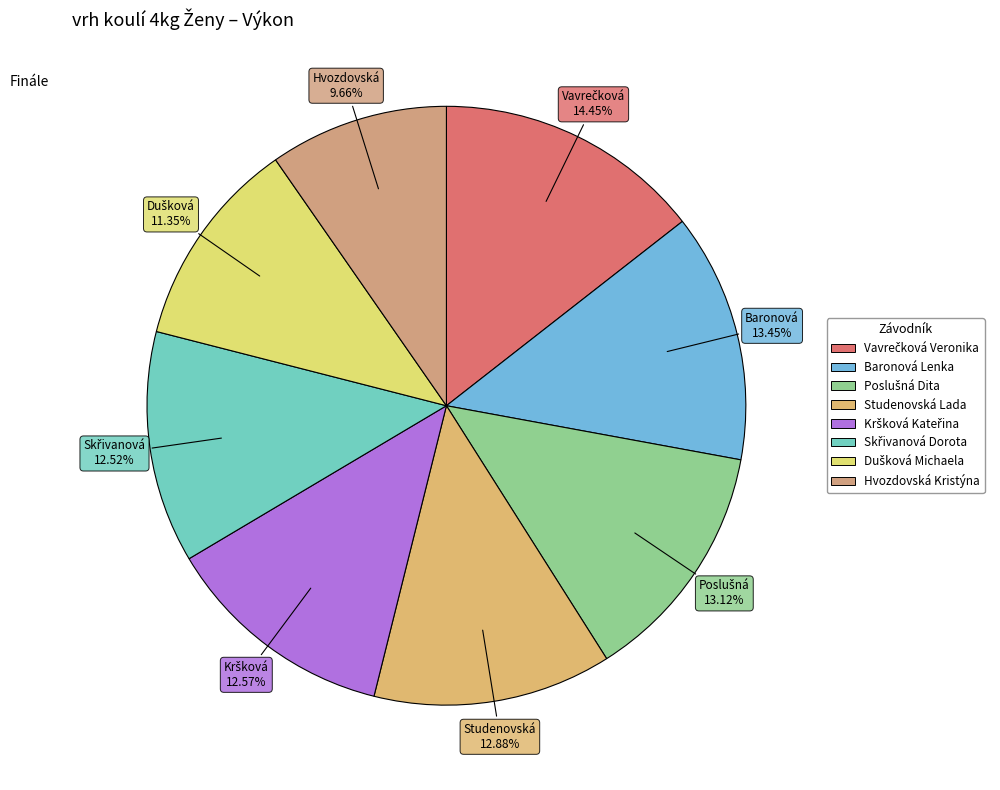

To the nearest percent, what portion does Kršková Kateřina represent?

13%